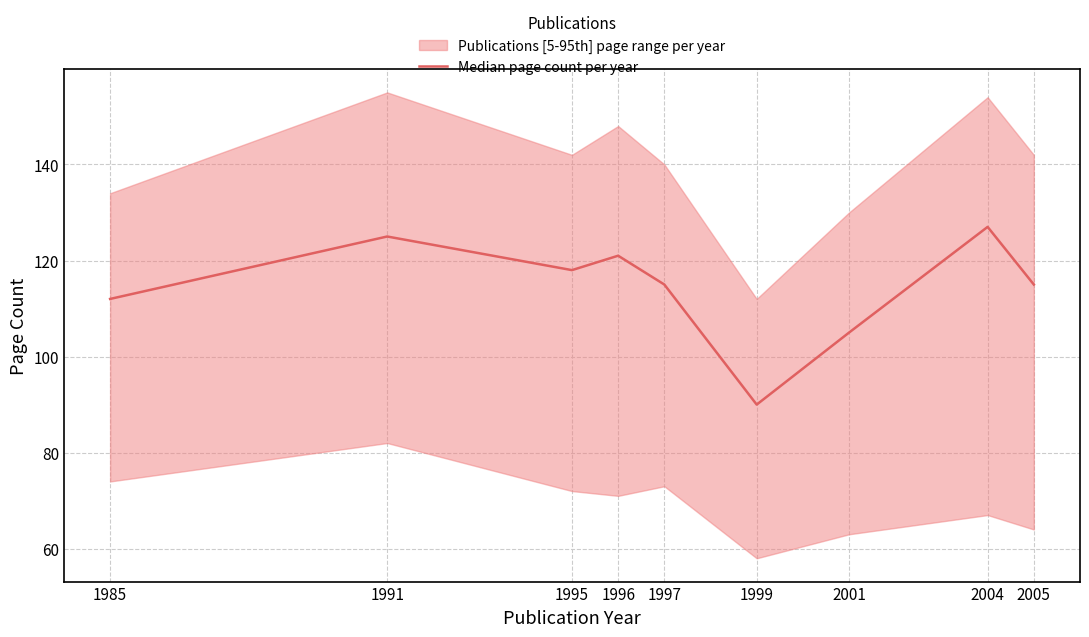

Reading left to right, what are all the values shown in this chart?

1985=112	1991=125	1995=118	1996=121	1997=115	1999=90	2001=105	2004=127	2005=115